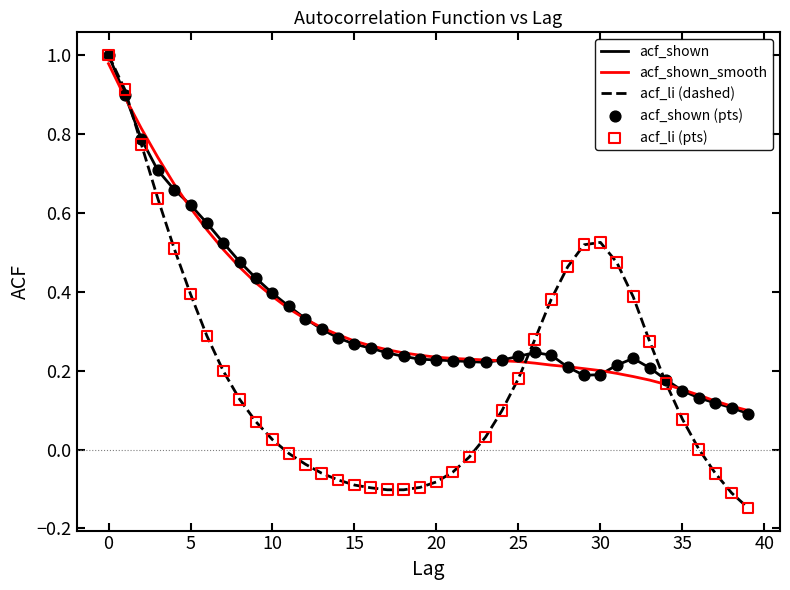

Which series has the largest range (max minus min)?

acf_li (dashed)